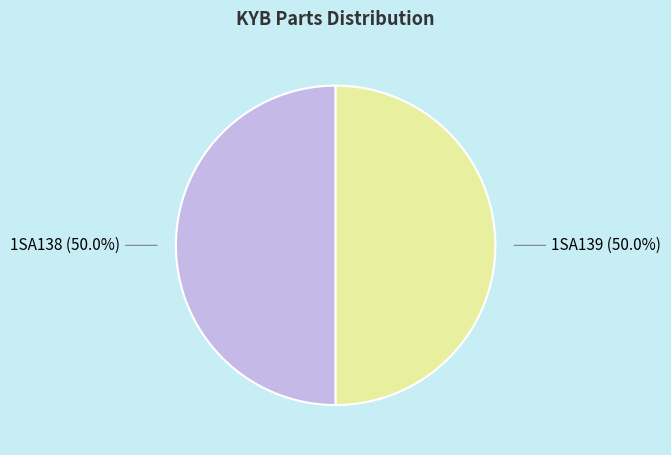

What percentage do 1SA138 and 1SA139 together represent?

100.0%